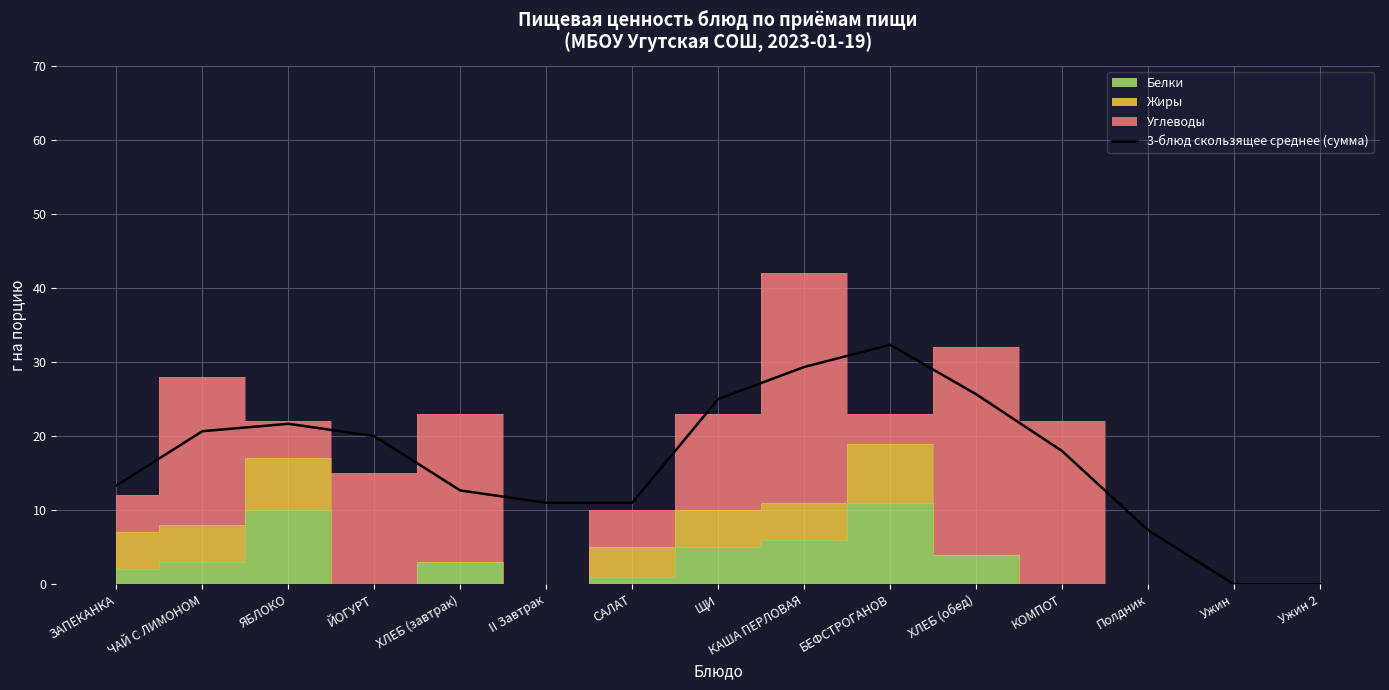

What position from the right is БЕФСТРОГАНОВ?

6